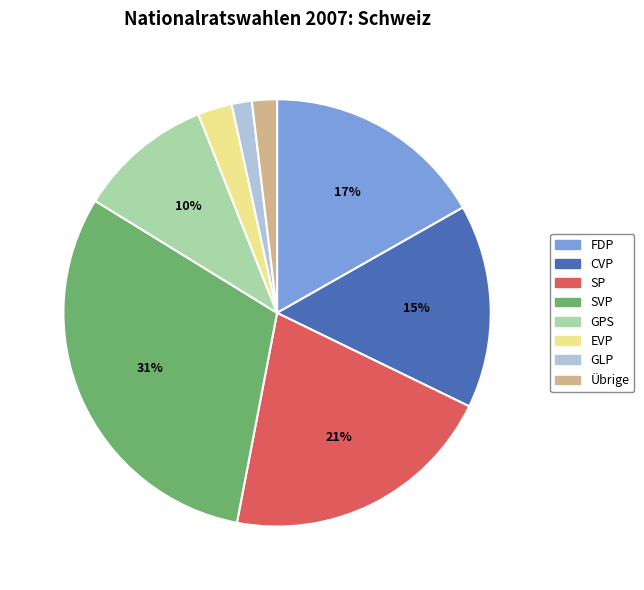

To the nearest percent, what is the combined percentage of SVP and GPS?

41%